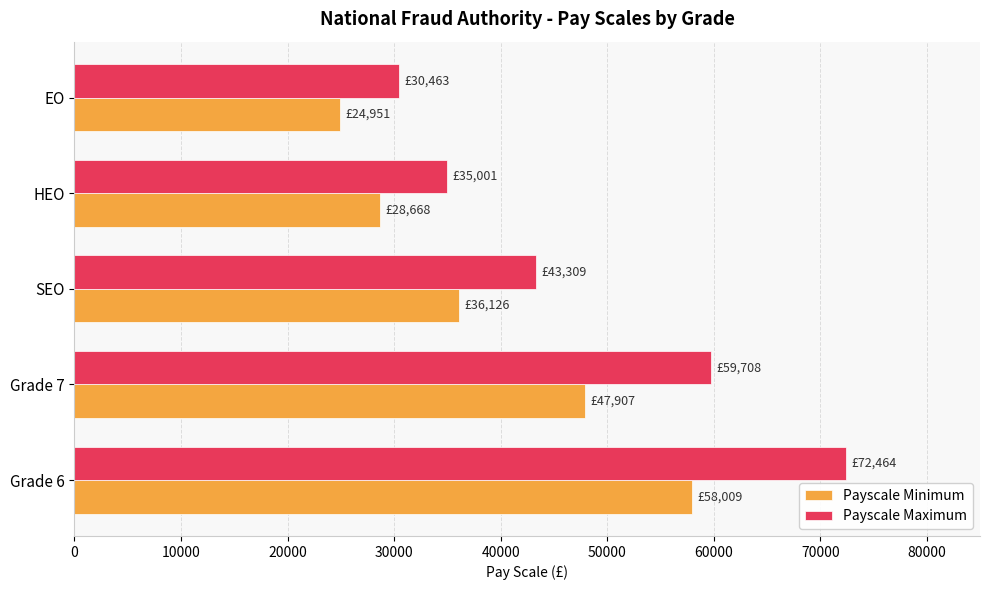

What is the difference between the maximum and minimum values in the Payscale Minimum series?

33058